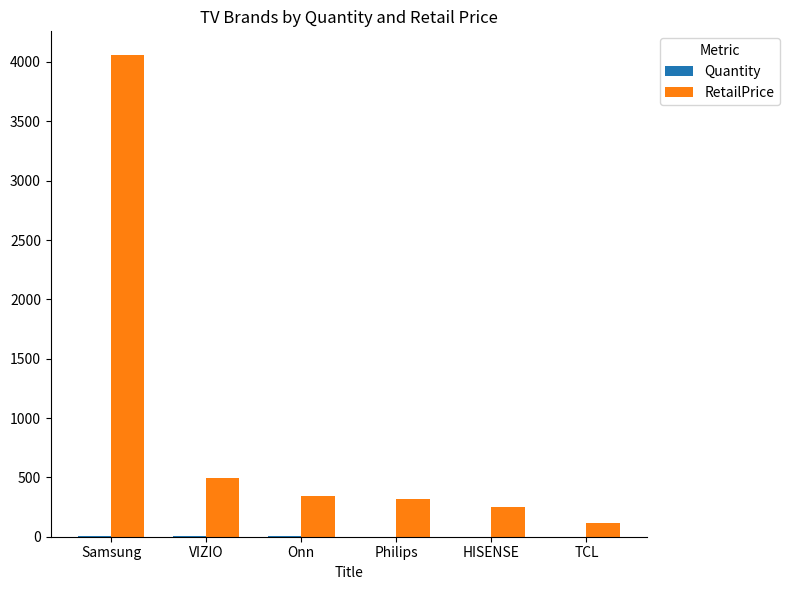

What is the greatest value displayed?

4055.6